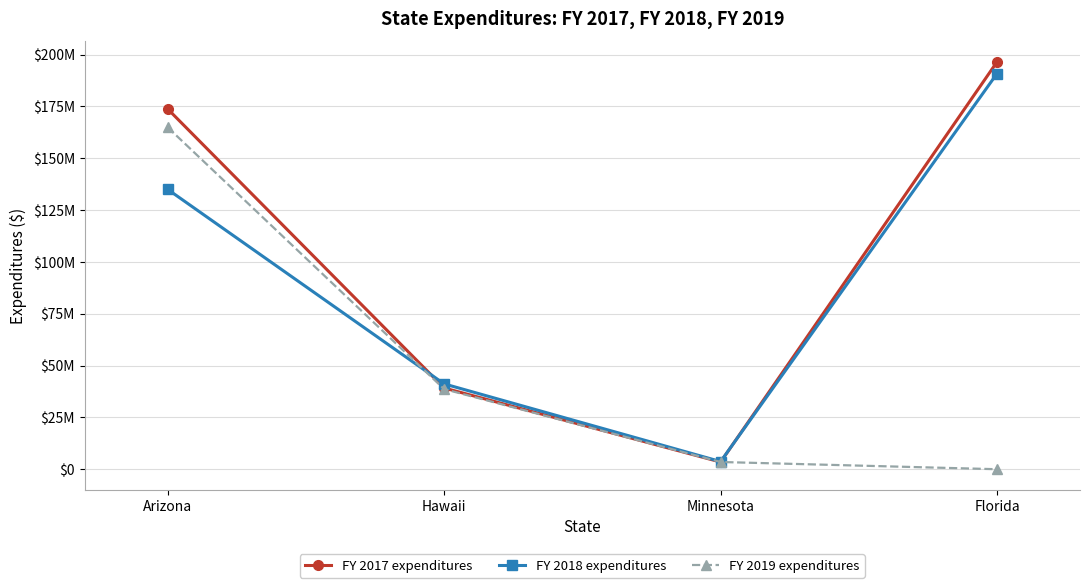

After their last crossing, which series has the higher values: FY 2017 expenditures or FY 2019 expenditures?

FY 2017 expenditures